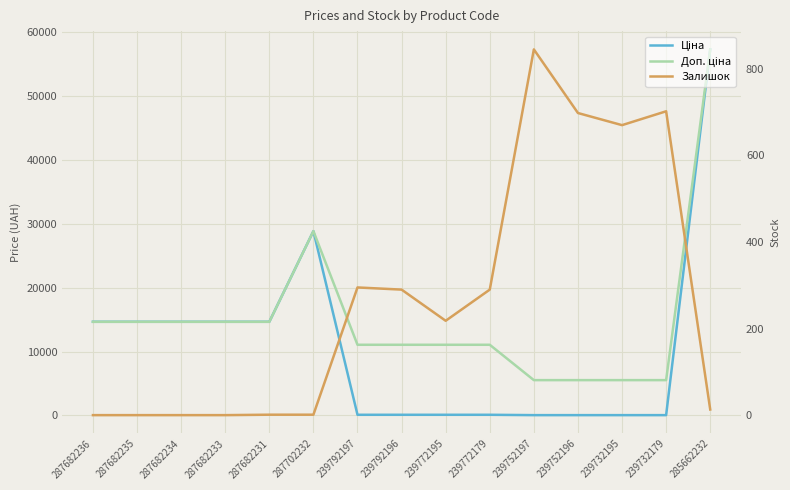

What is the difference between the Залишок values at 287702232 and 287682233?

1.0